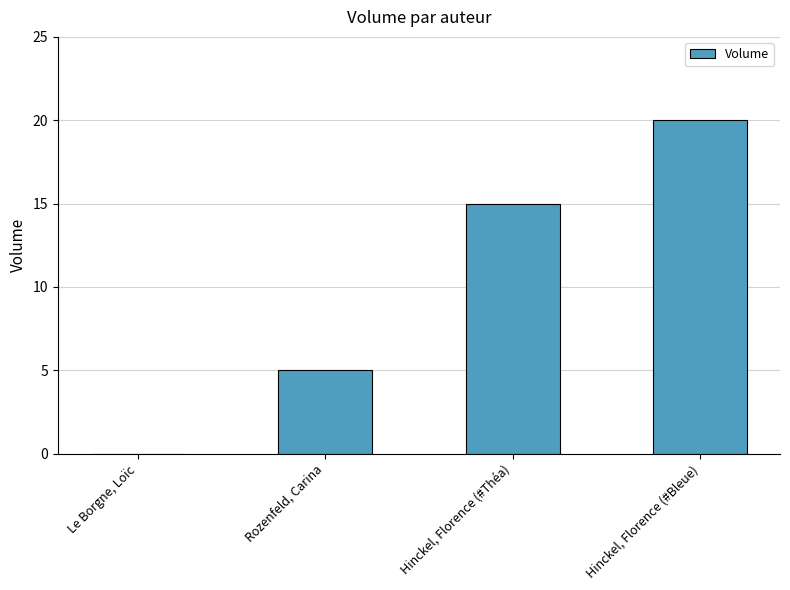

What is the sum of all values?

40